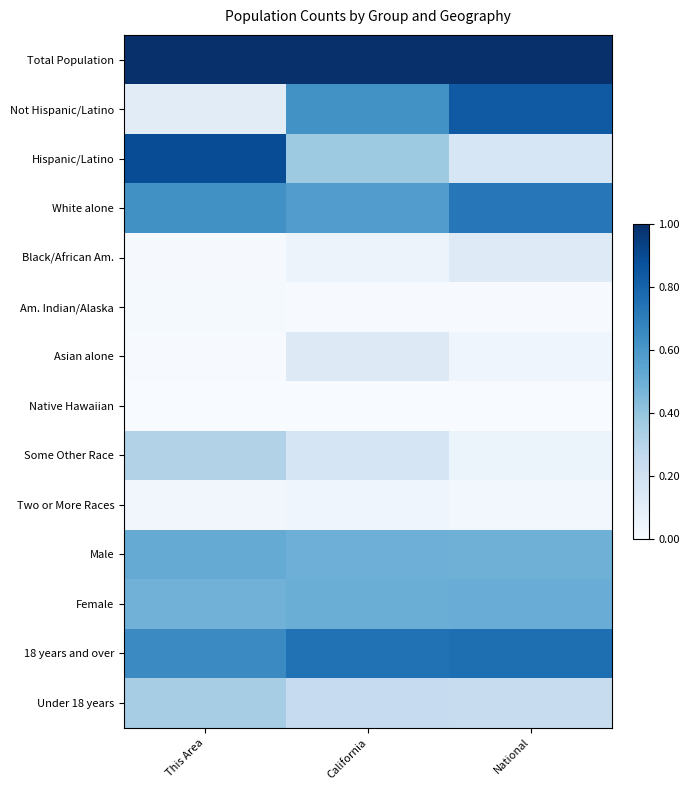

What is the total value across all series at National?

5.0